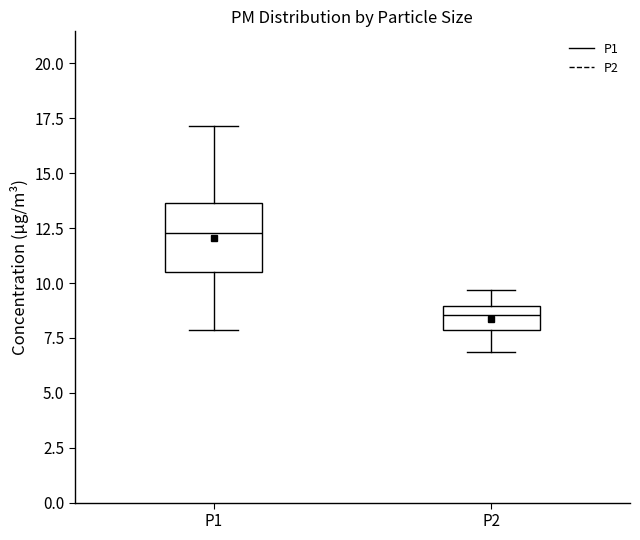

Comparing the boxes themselves (not the whiskers), which one is the tallest?

P1